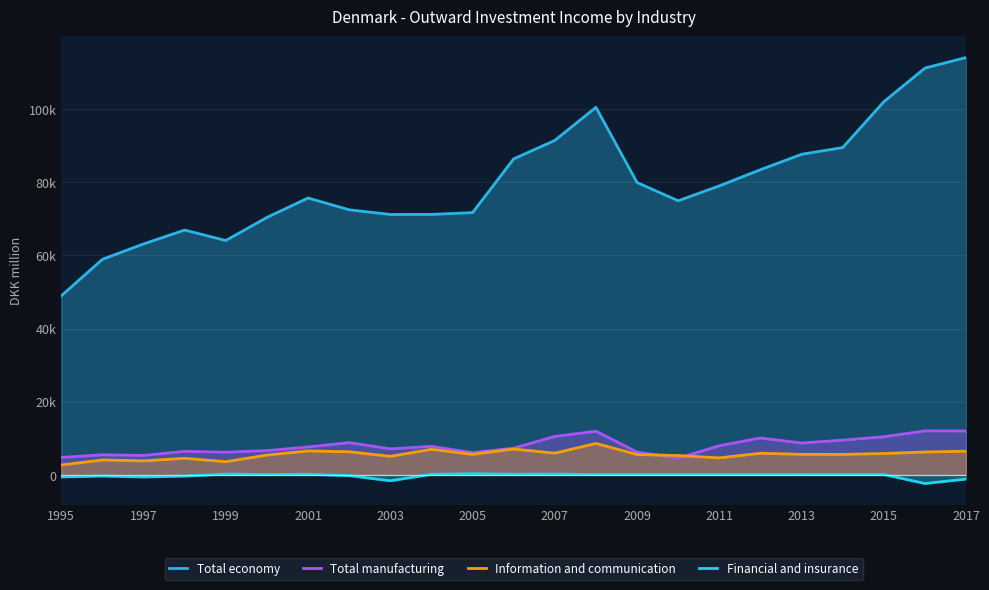

Is it true that Financial and insurance equals 118 at 17?

True